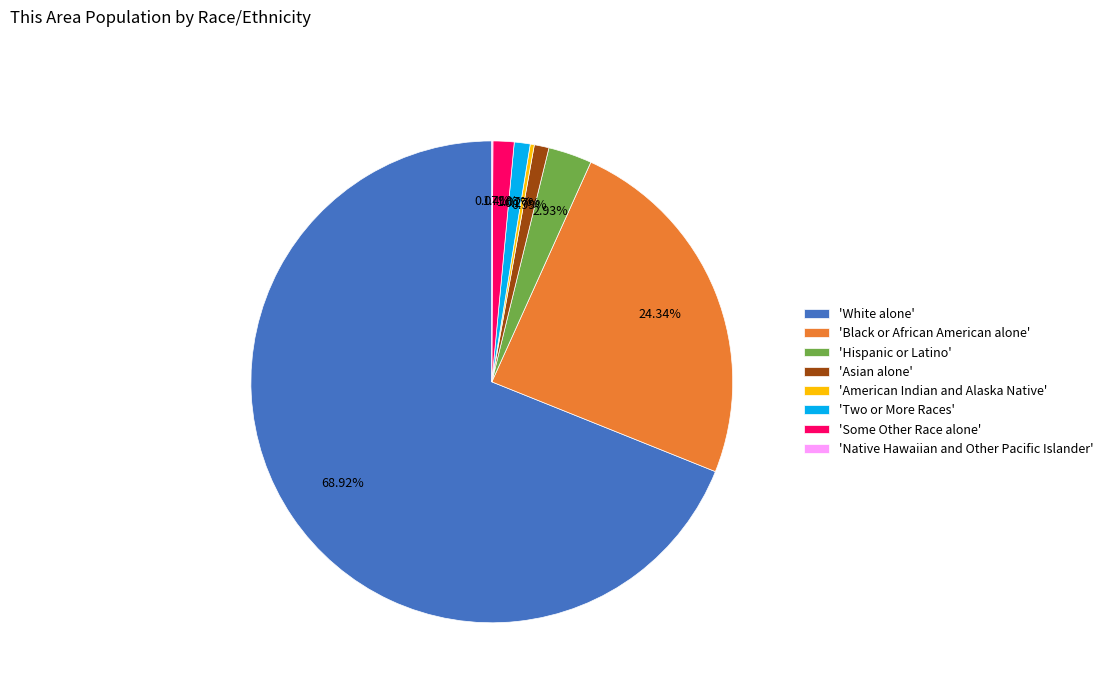

Is the sum of 'Hispanic or Latino' and 'White alone' greater than half?

Yes